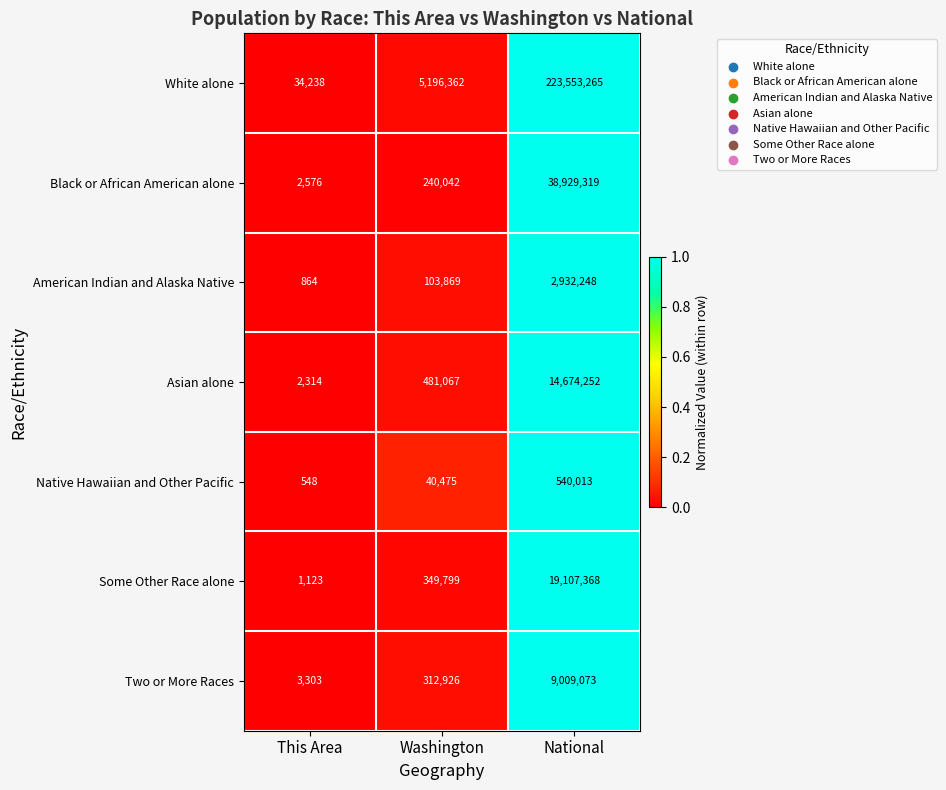

How many categories are shown in the chart?

3